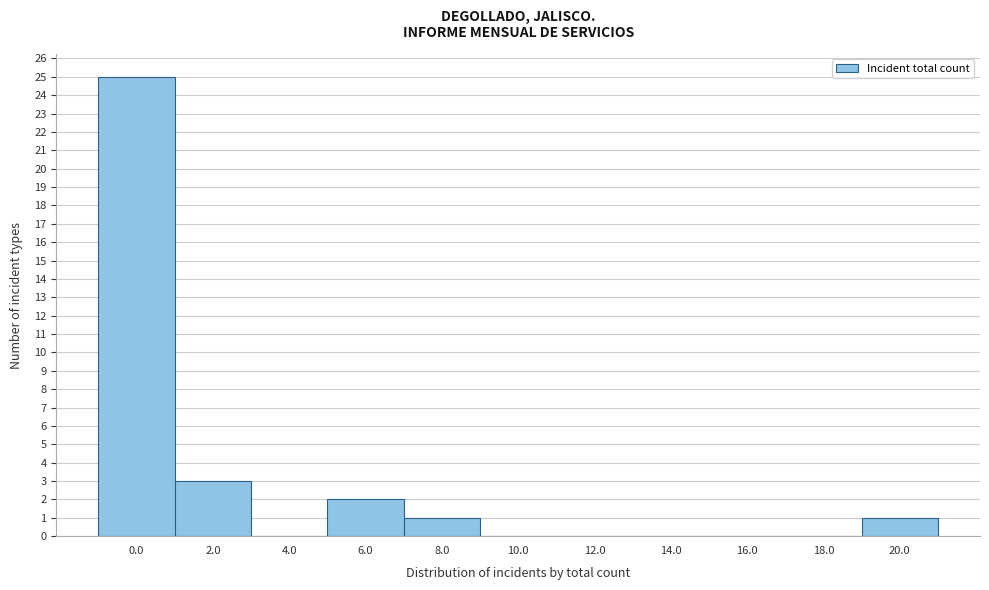

What is the sum of all values?

32